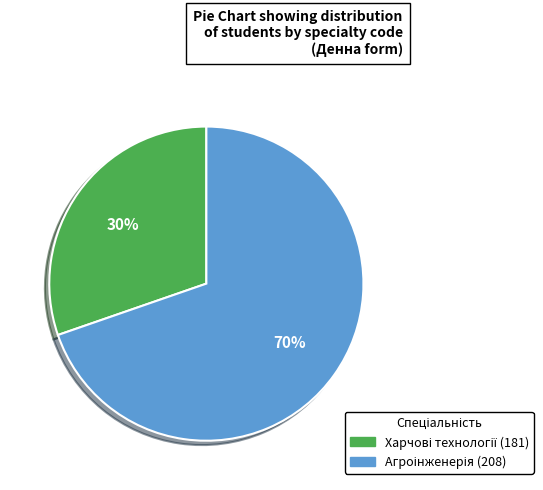

Is there a majority slice in this chart?

Yes